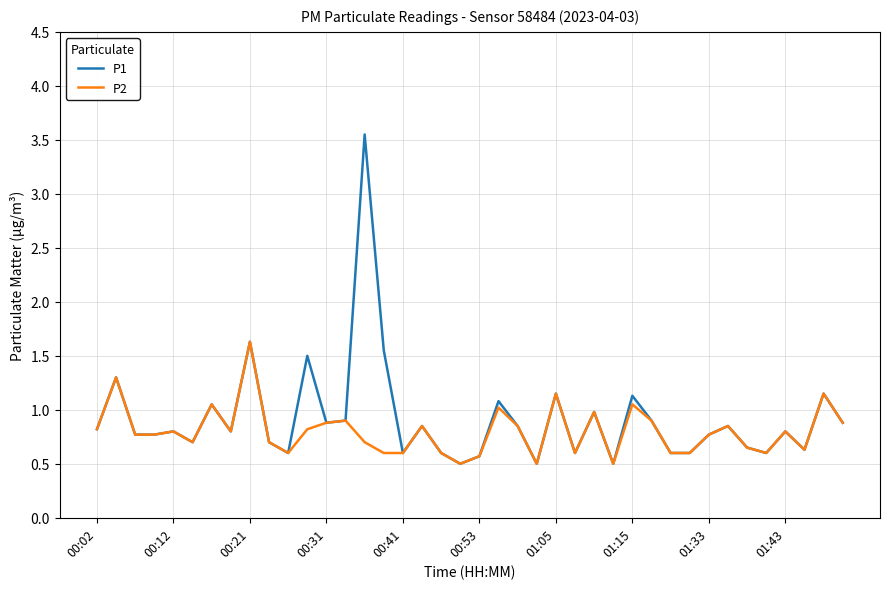

What is the minimum value shown in the chart?

0.5